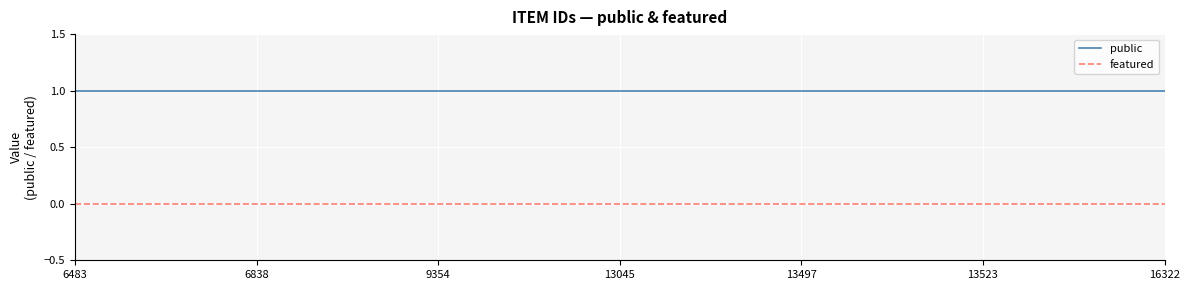

Which series has the largest total across all categories?

public